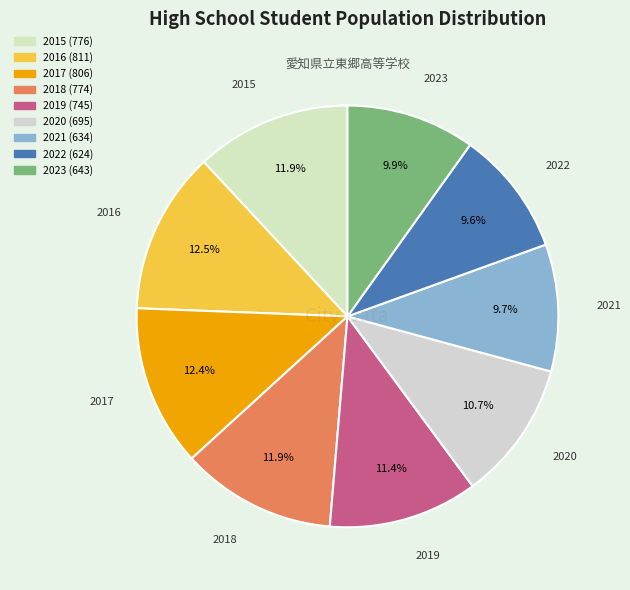

To the nearest percent, what is the combined percentage of 2022 and 2020?

20%